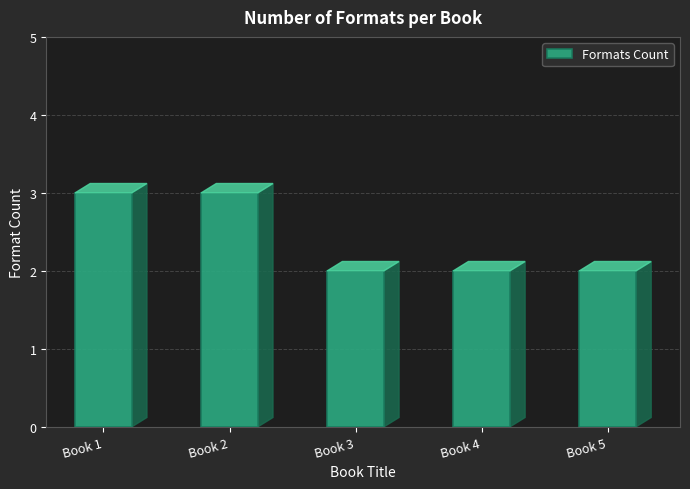

What is the approximate value at Book 1?

3